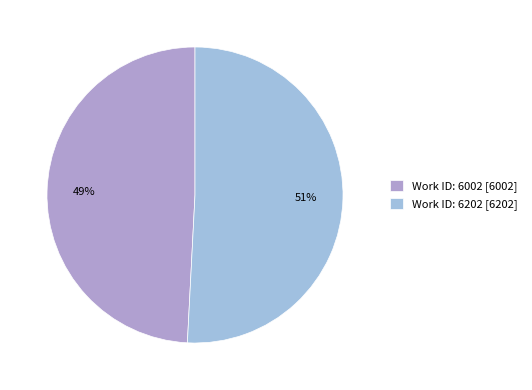

What percentage is the Work ID: 6202 slice, to the nearest percent?

51%